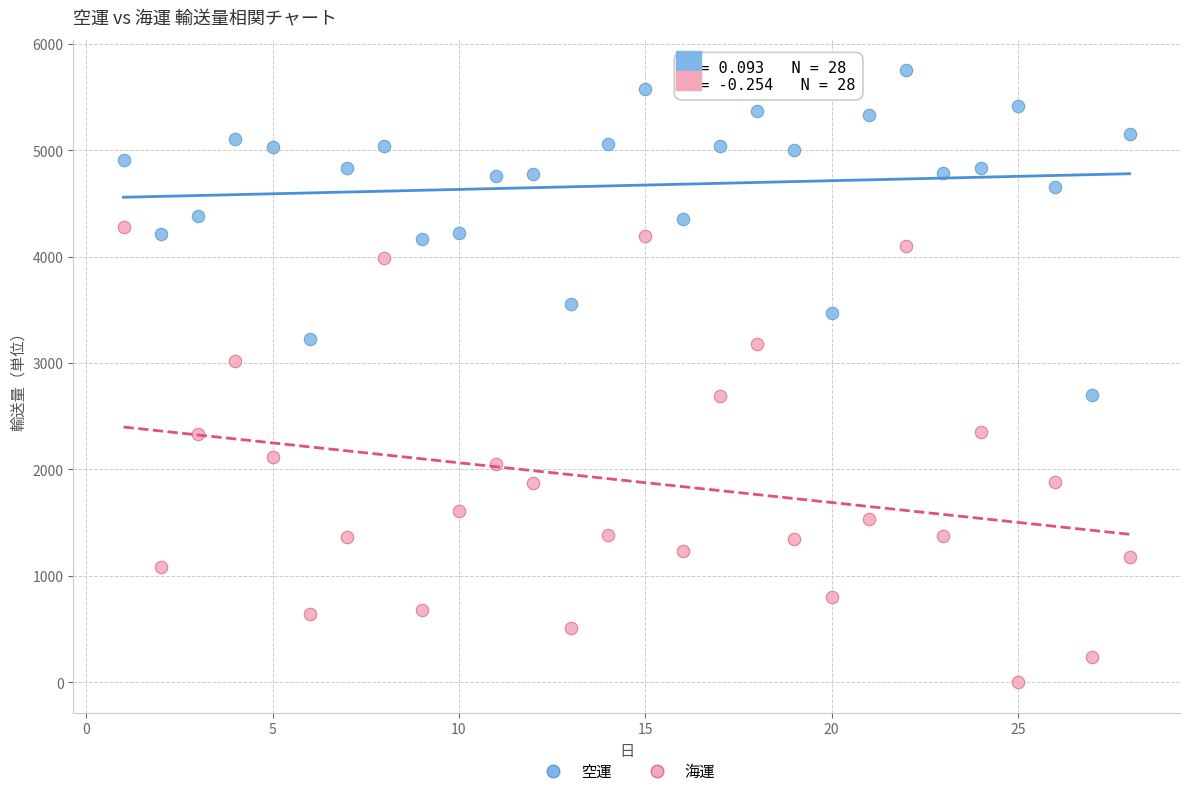

Which series reaches the minimum Y coordinate?

海運